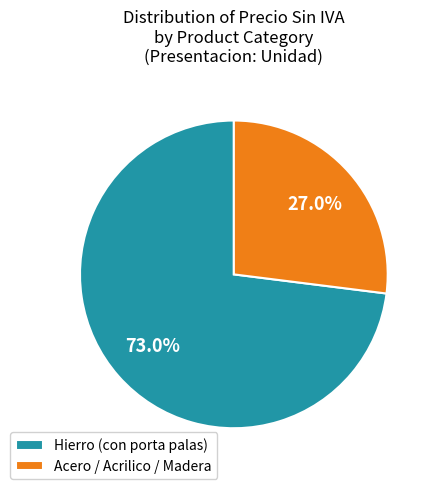

Which has a higher value, Acero / Acrilico / Madera or Hierro (con porta palas)?

Hierro (con porta palas)